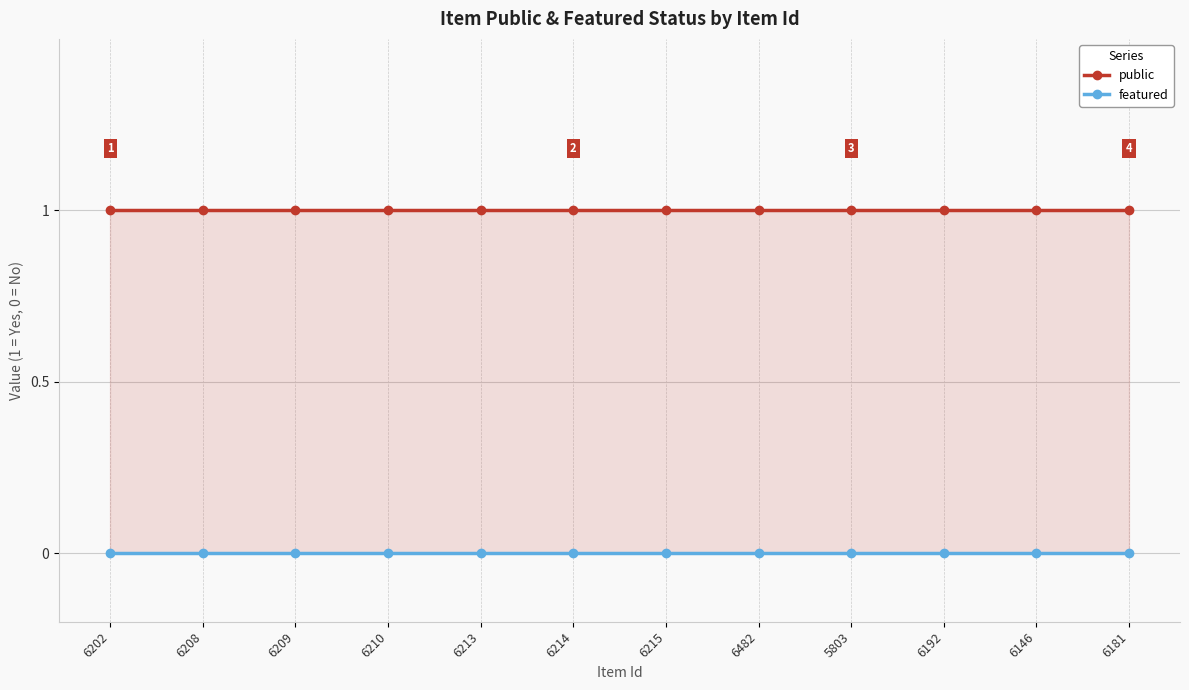

Between 6214 and 6192, which is larger?

6214